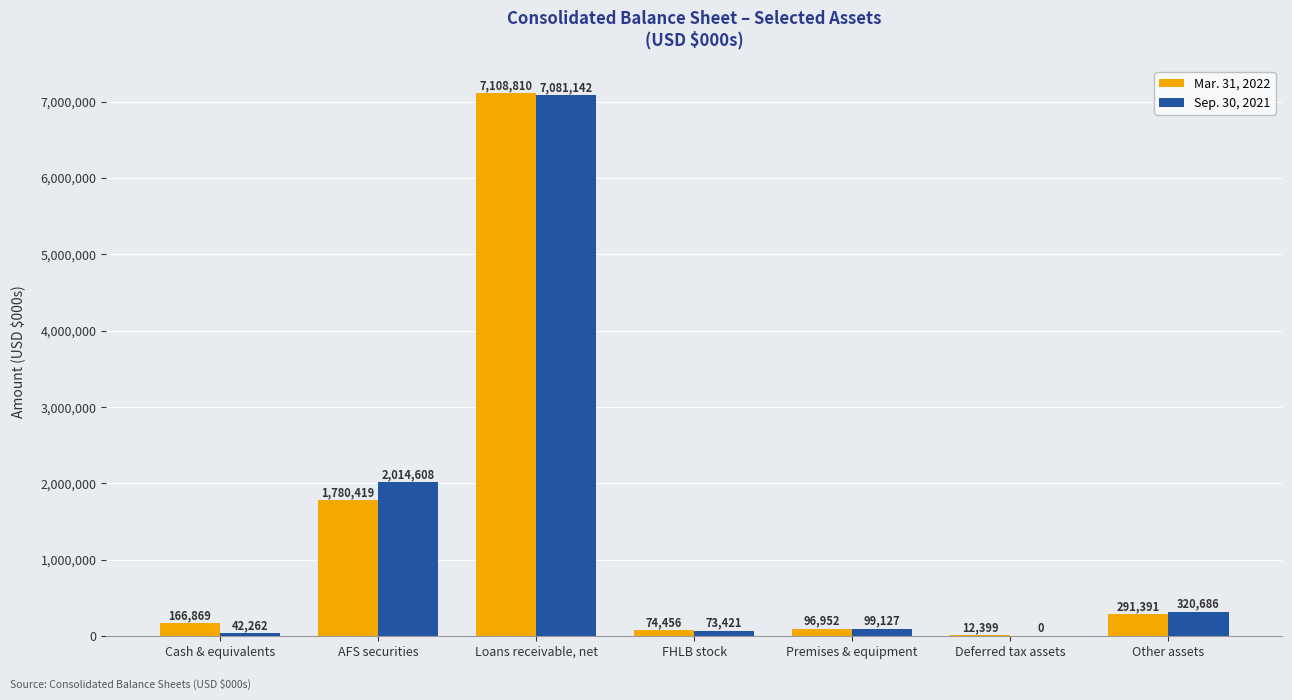

Which series has the largest total across all categories?

Sep. 30, 2021